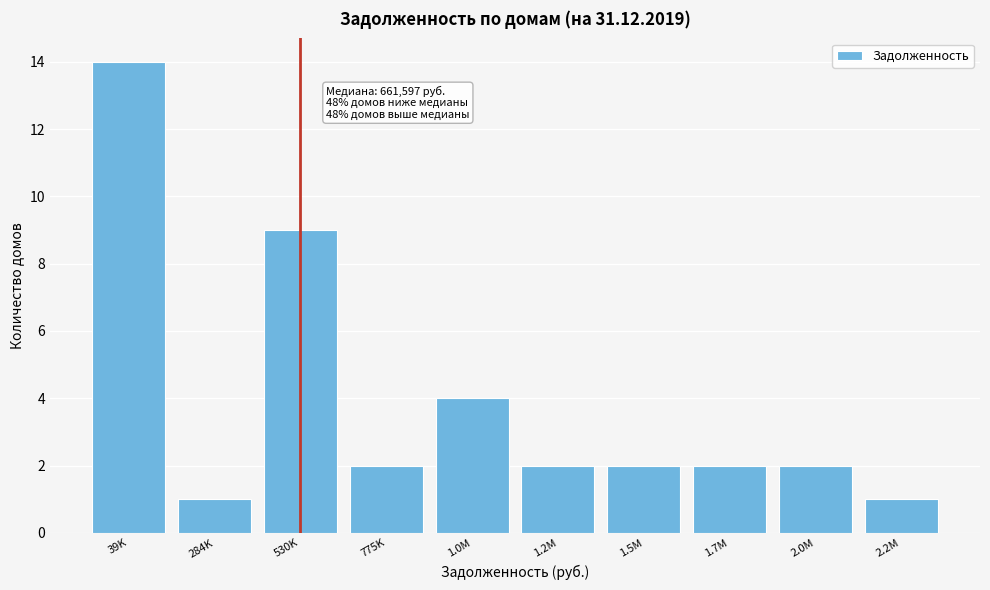

Reading left to right, what are all the values shown in this chart?

14	1	9	2	4	2	2	2	2	1